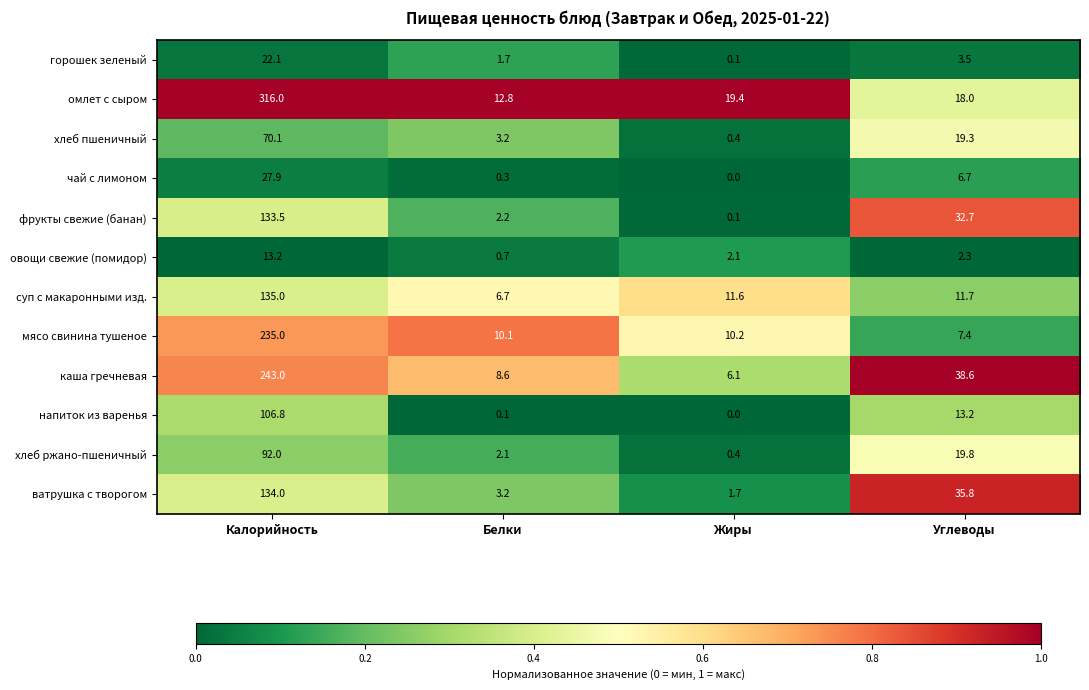

The хлеб пшеничный series shows 1.1 at Белки. True or false?

False